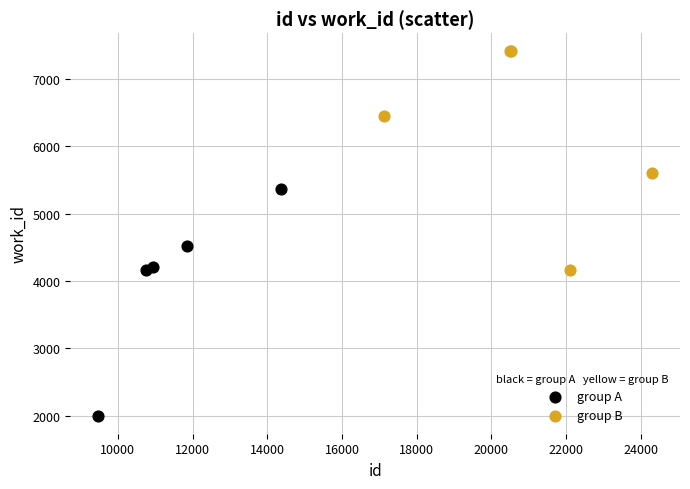

Which series contains the highest Y value?

group B